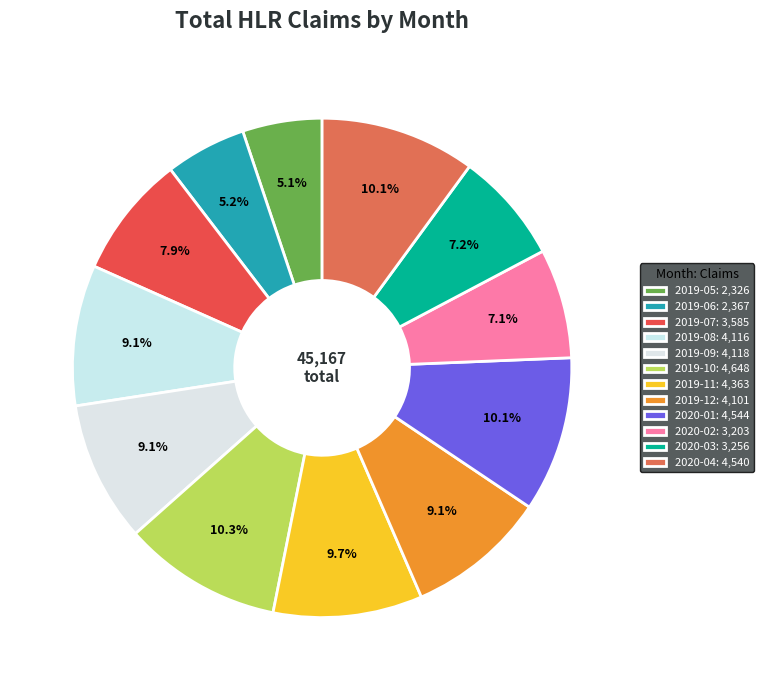

How many slices are in this pie chart?

12